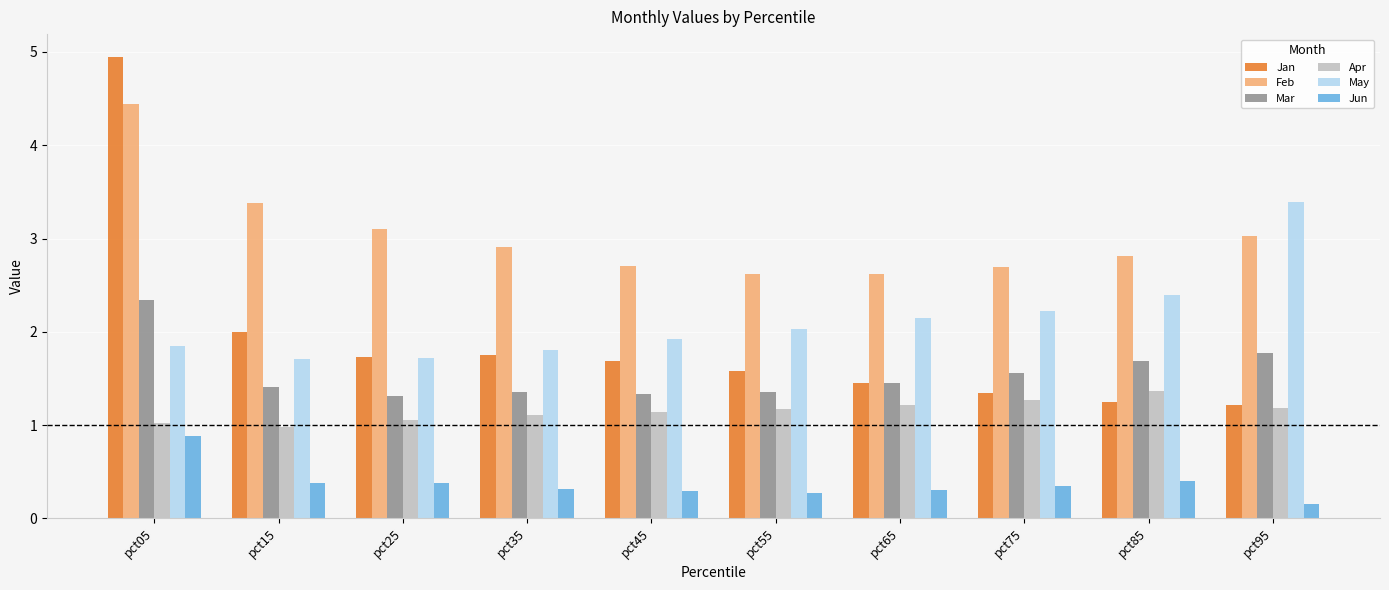

What value does the Apr series have at pct95?

1.2